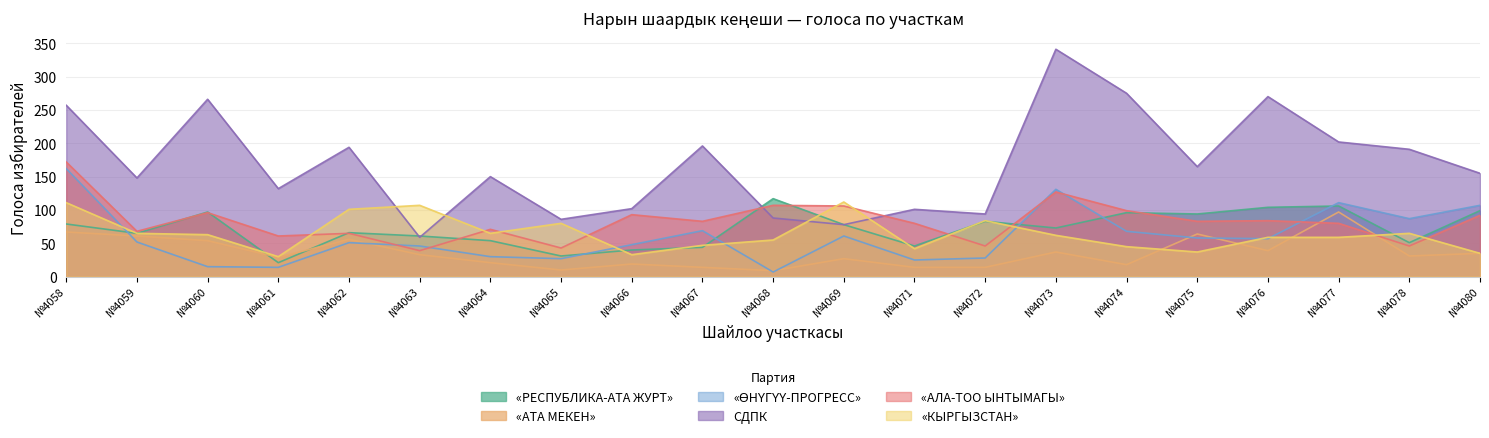

How many values in the «КЫРГЫЗСТАН» series exceed 62?

10